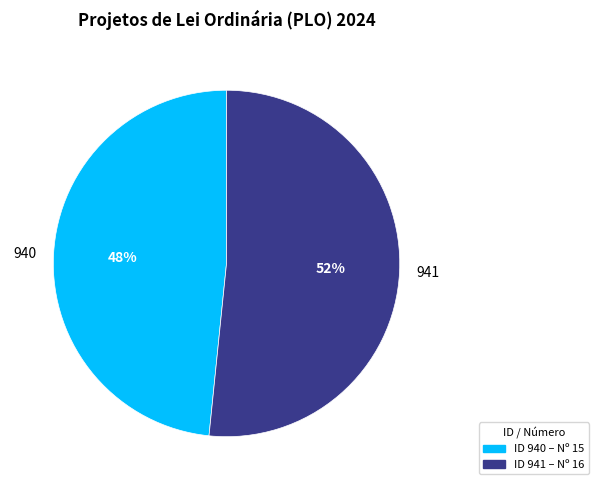

To the nearest percent, what portion does 941 represent?

52%